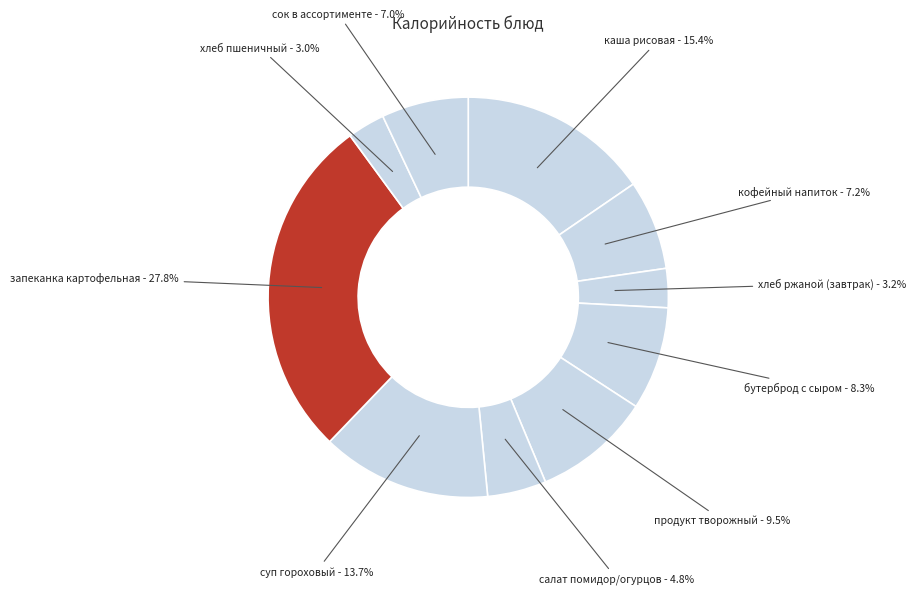

Between сок в ассортименте and хлеб ржаной (завтрак), which is larger?

сок в ассортименте